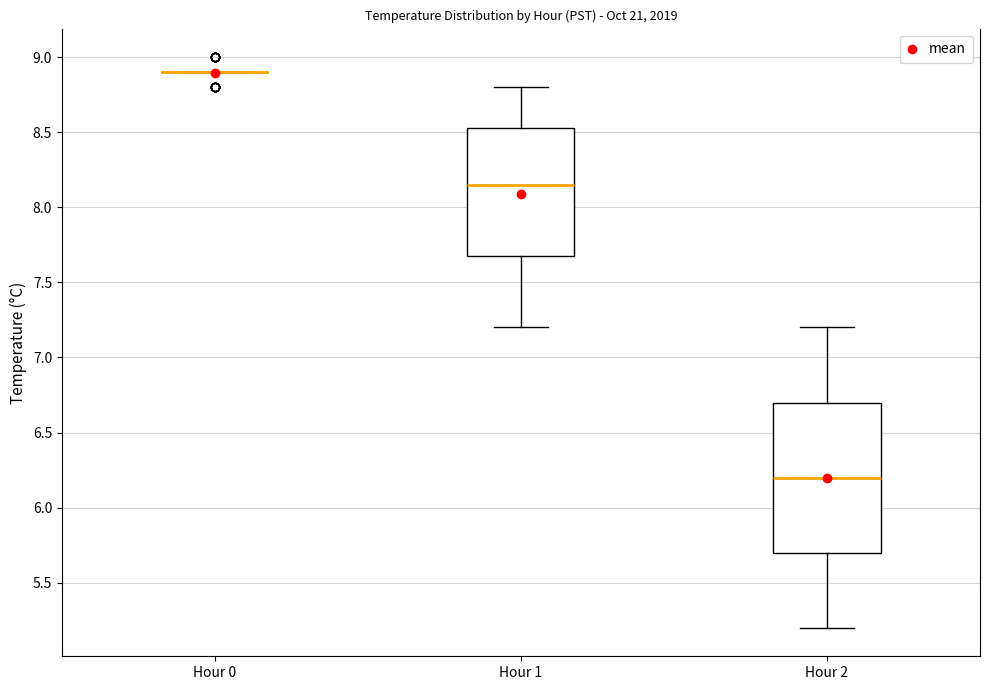

Reading left to right, read every box against the y-axis: the position of its median line, the range the box covers, and the ends of its whiskers. The values are not printed on the chart, so give them approximately, as read against the axis.

Hour 0: box collapsed to a line at 8.90, whiskers 8.90 to 8.90
Hour 1: median 8.15, box 7.70 to 8.55, whiskers 7.20 to 8.80
Hour 2: median 6.20, box 5.70 to 6.70, whiskers 5.20 to 7.20